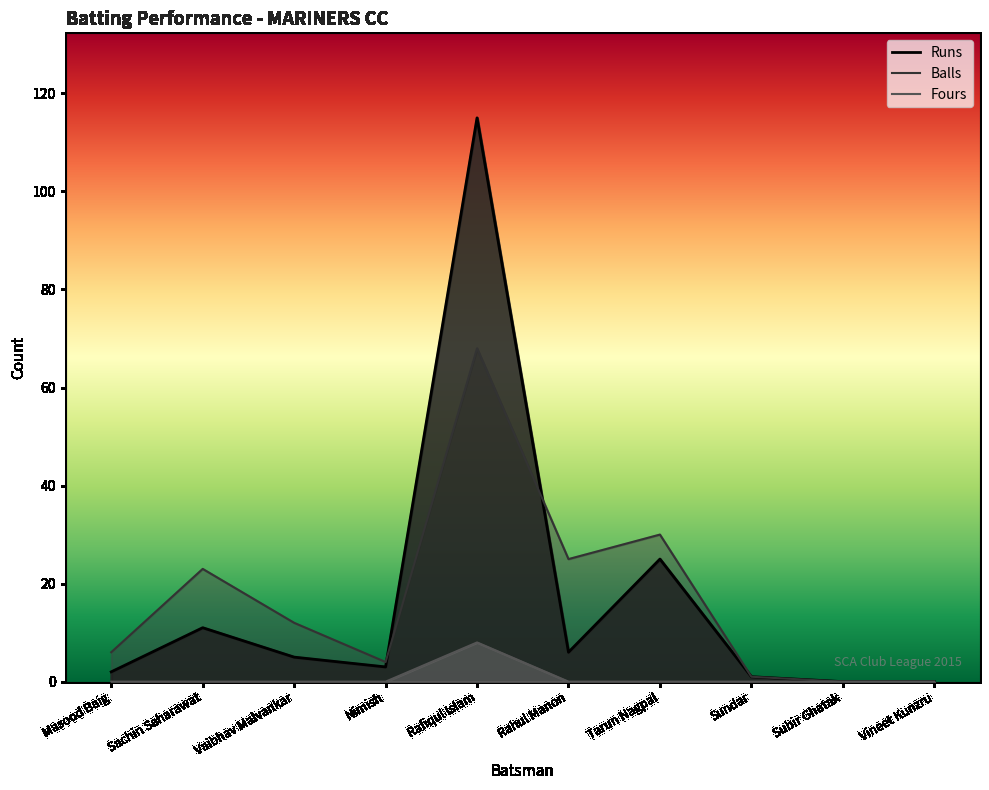

Between Subir Ghatak and Vineet Kunzru, which series saw the biggest shift?

Runs